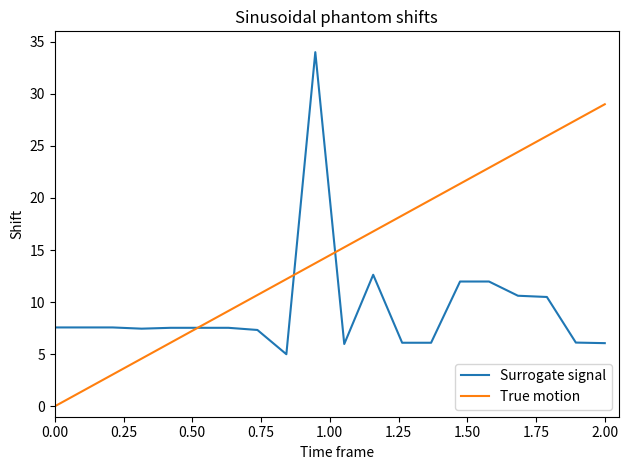

Which series has the largest total across all categories?

True motion